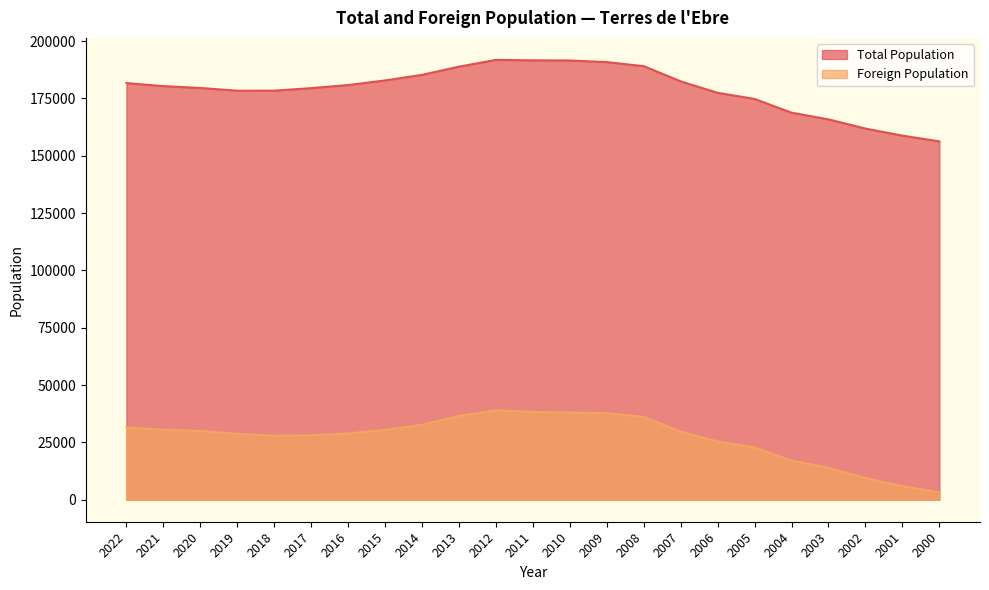

The value of Foreign Population at 2015 is 42947. True or false?

False